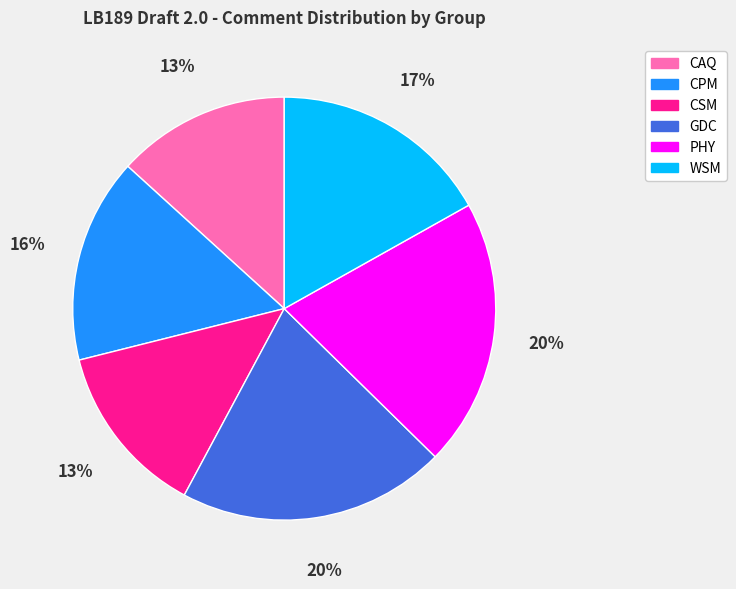

What percentage is the GDC slice, to the nearest percent?

20%